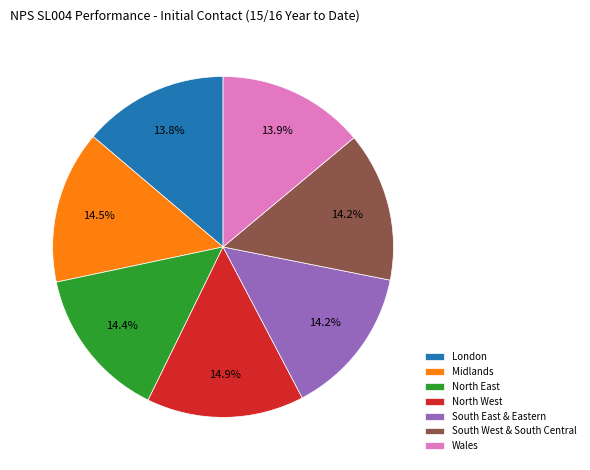

What percentage is NOT represented by North East?

85.6%